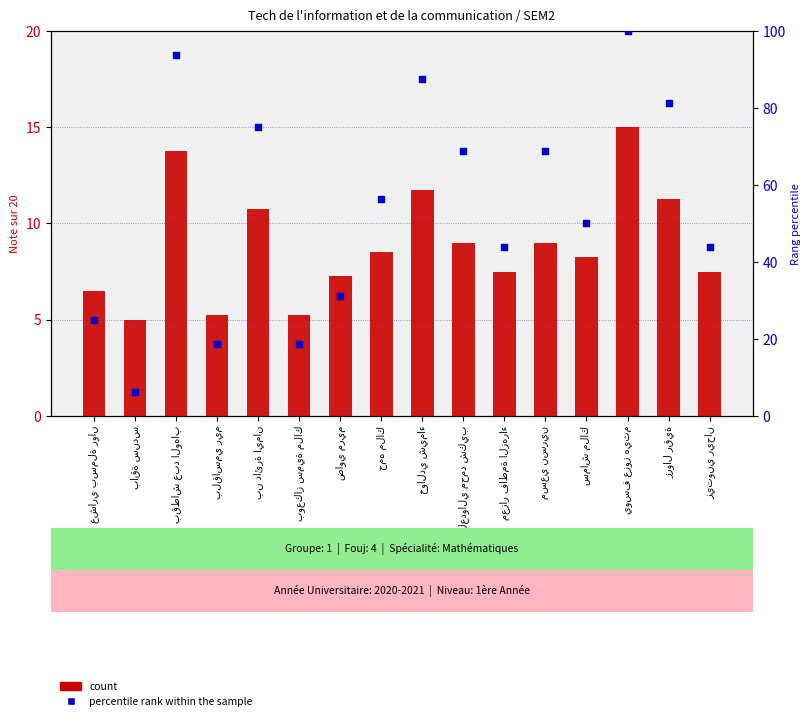

Is the value of count at زيتوني ريحان greater than the value of percentile rank within the sample at زيتوني ريحان?

No